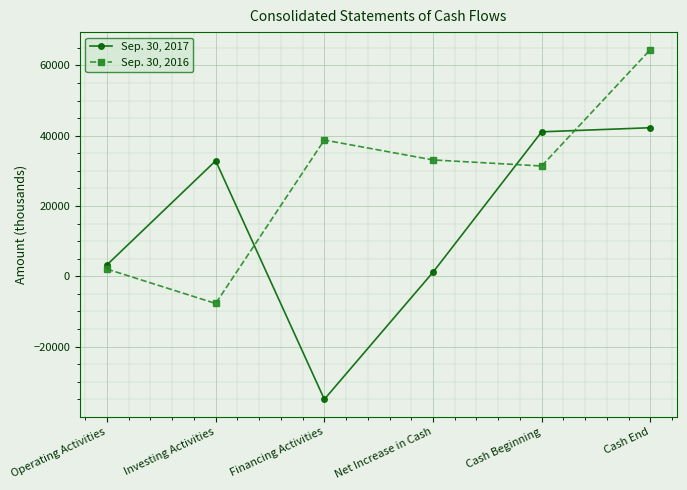

Does the chart have visible grid lines?

Yes